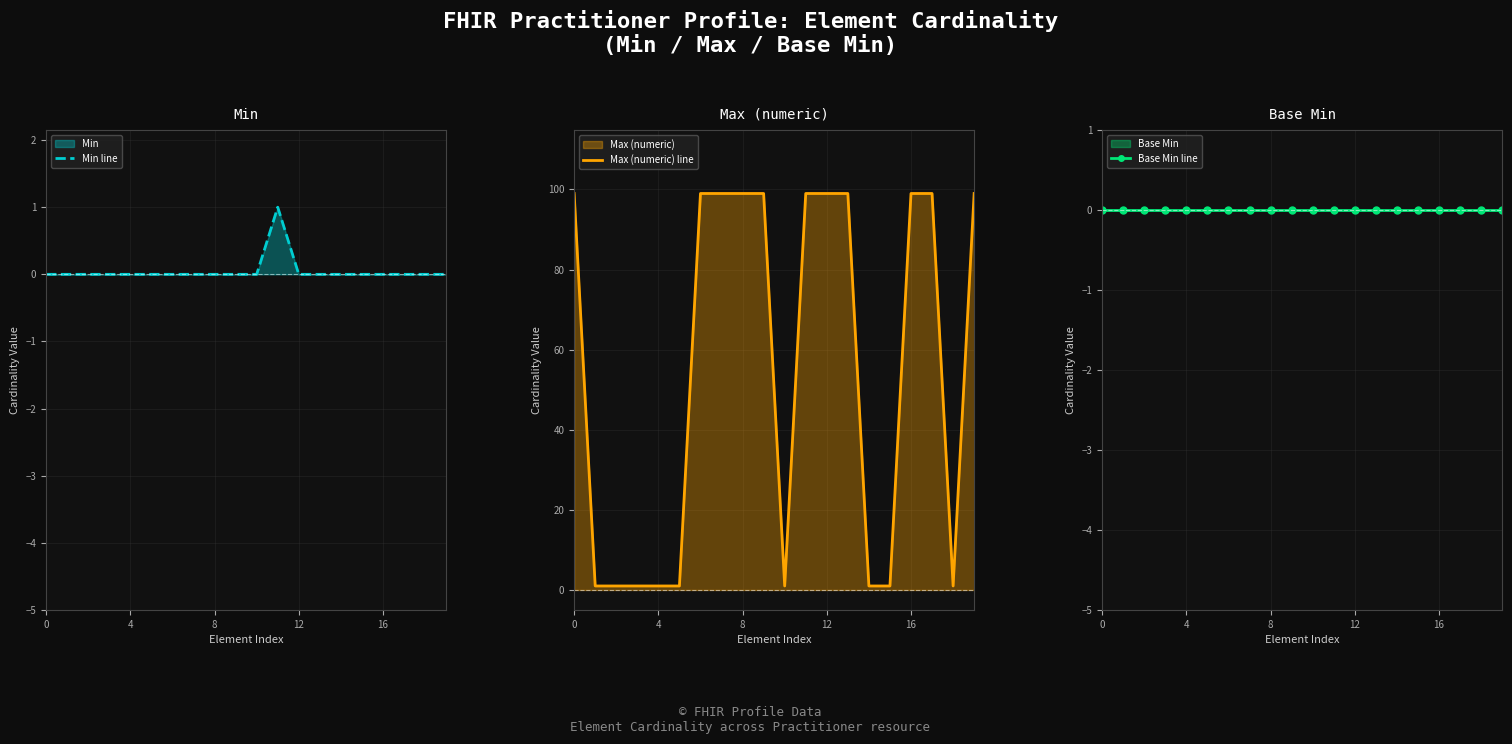

List the series in order of their peak value, highest first.

Max (numeric) line, Min line, Base Min line